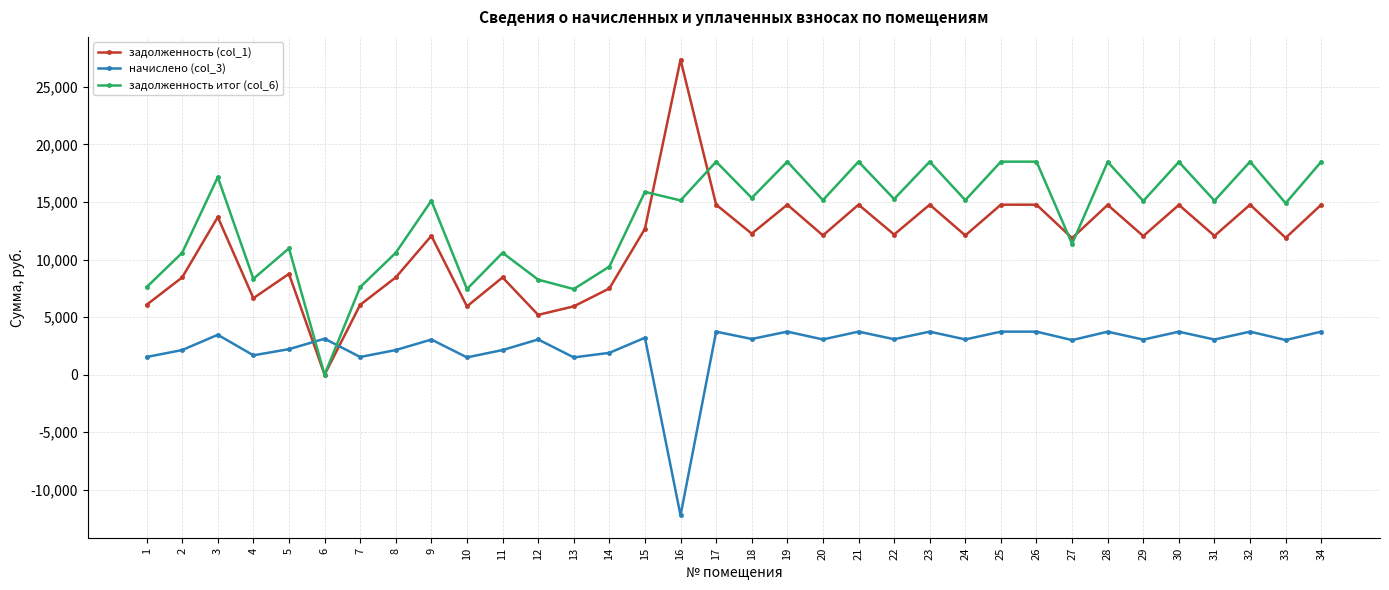

Is the value of задолженность итог (col_6) at 10 greater than the value of начислено (col_3) at 19?

Yes